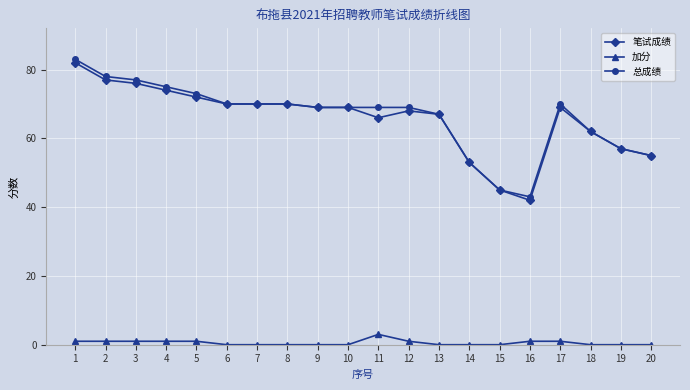

Between 3 and 15, which series saw the biggest shift?

总成绩